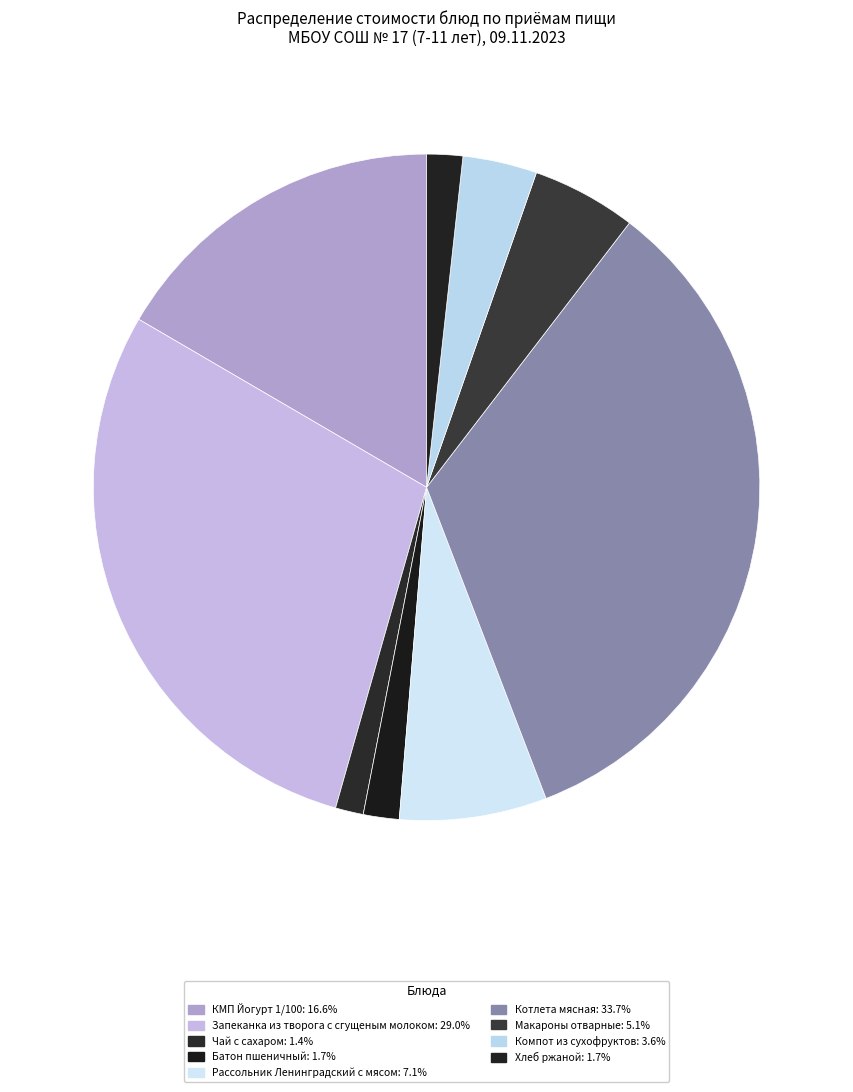

What is the largest slice in the pie chart?

Котлета мясная